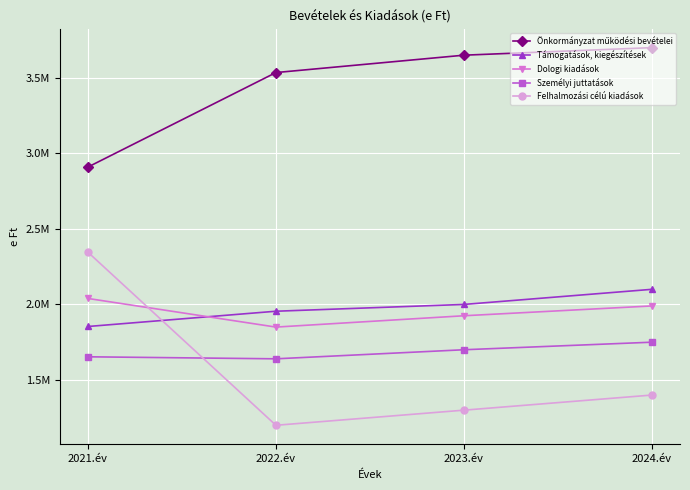

Does the chart have visible grid lines?

Yes